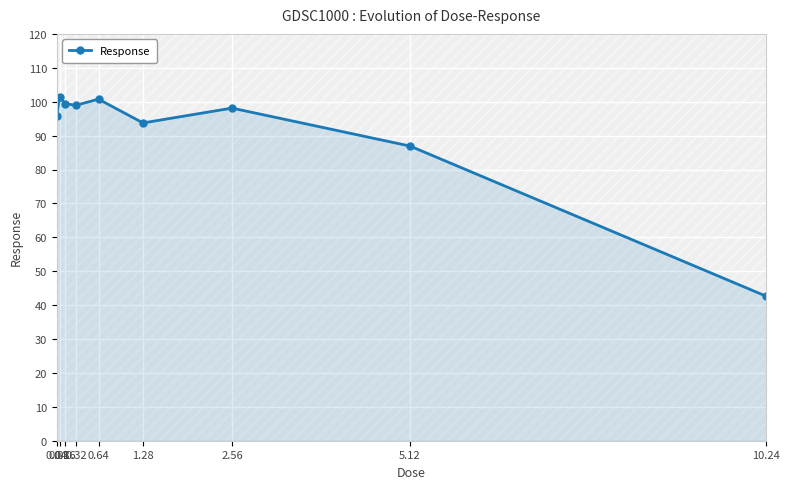

List the labels in order of value, largest first.

0.08, 0.64, 0.16, 0.32, 2.56, 0.04, 1.28, 5.12, 10.24